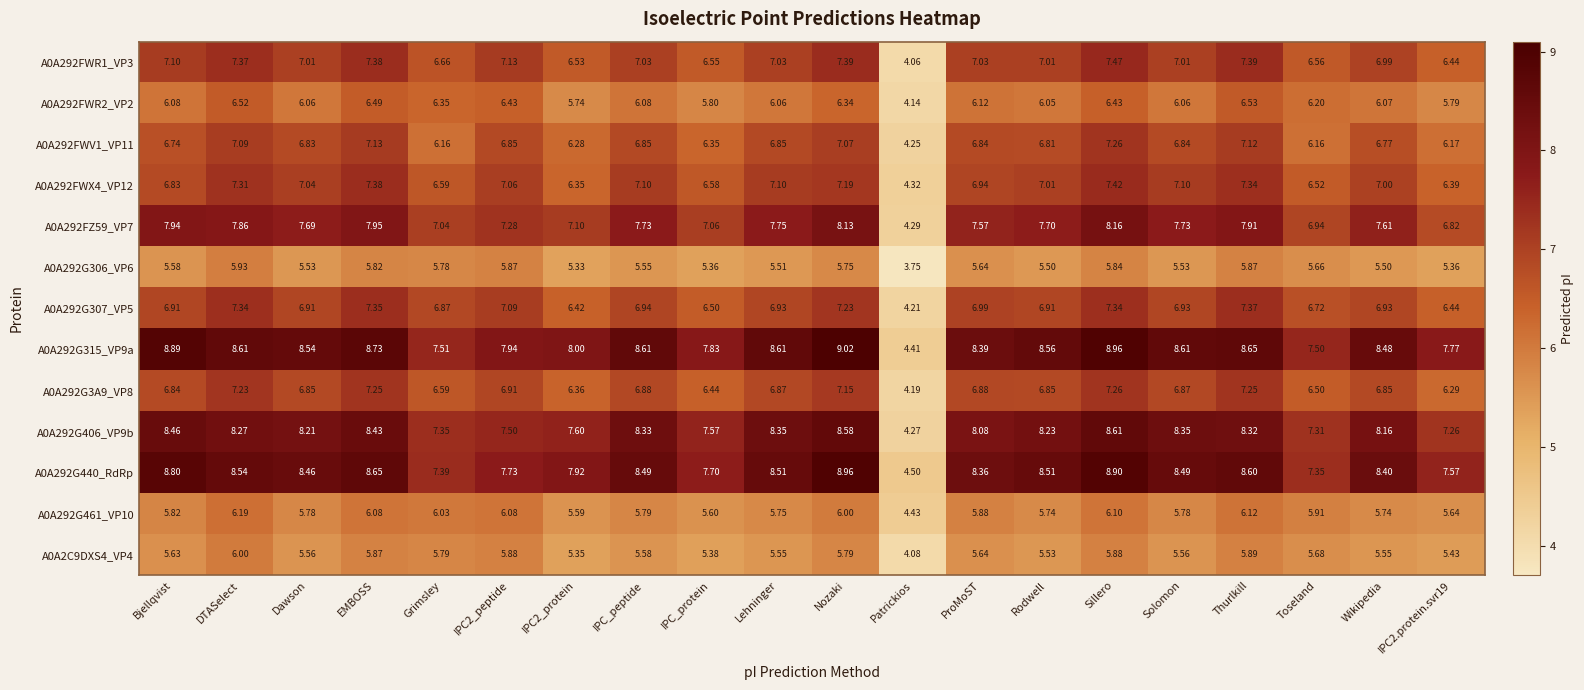

At which category is the sum across all series the highest?

Sillero